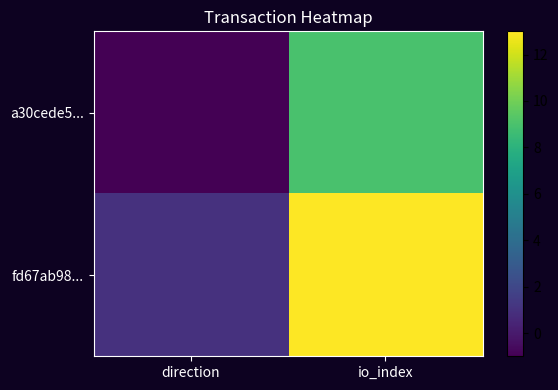

At direction, list the series in order from smallest to largest.

a30cede5..., fd67ab98...